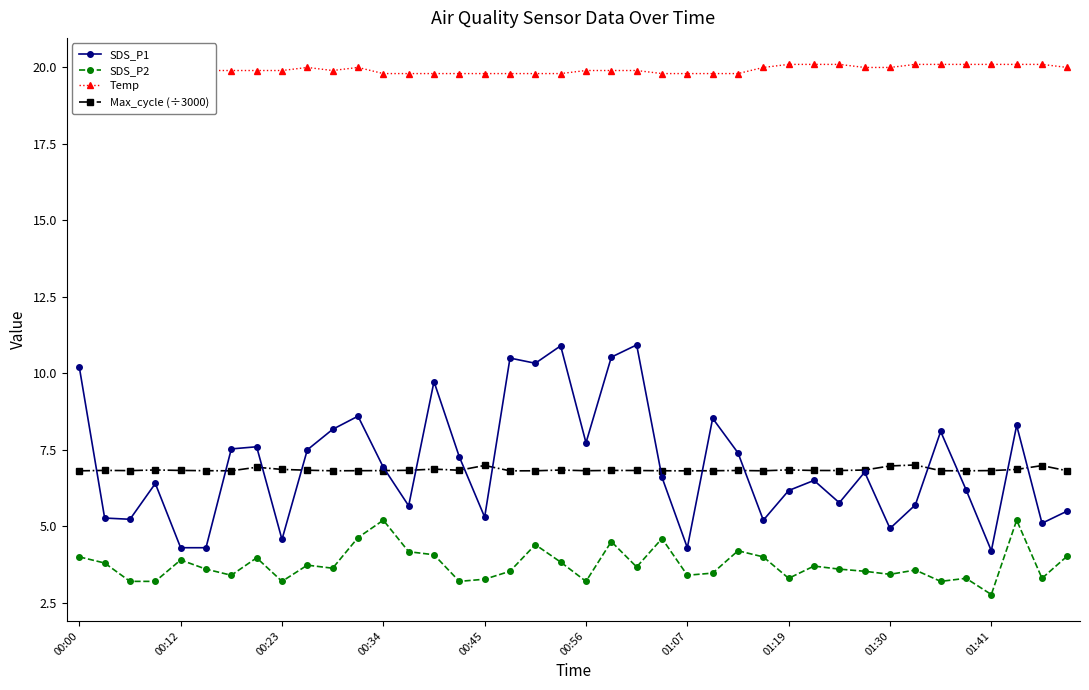

Which category has the lowest value in the SDS_P2 series?

01:41